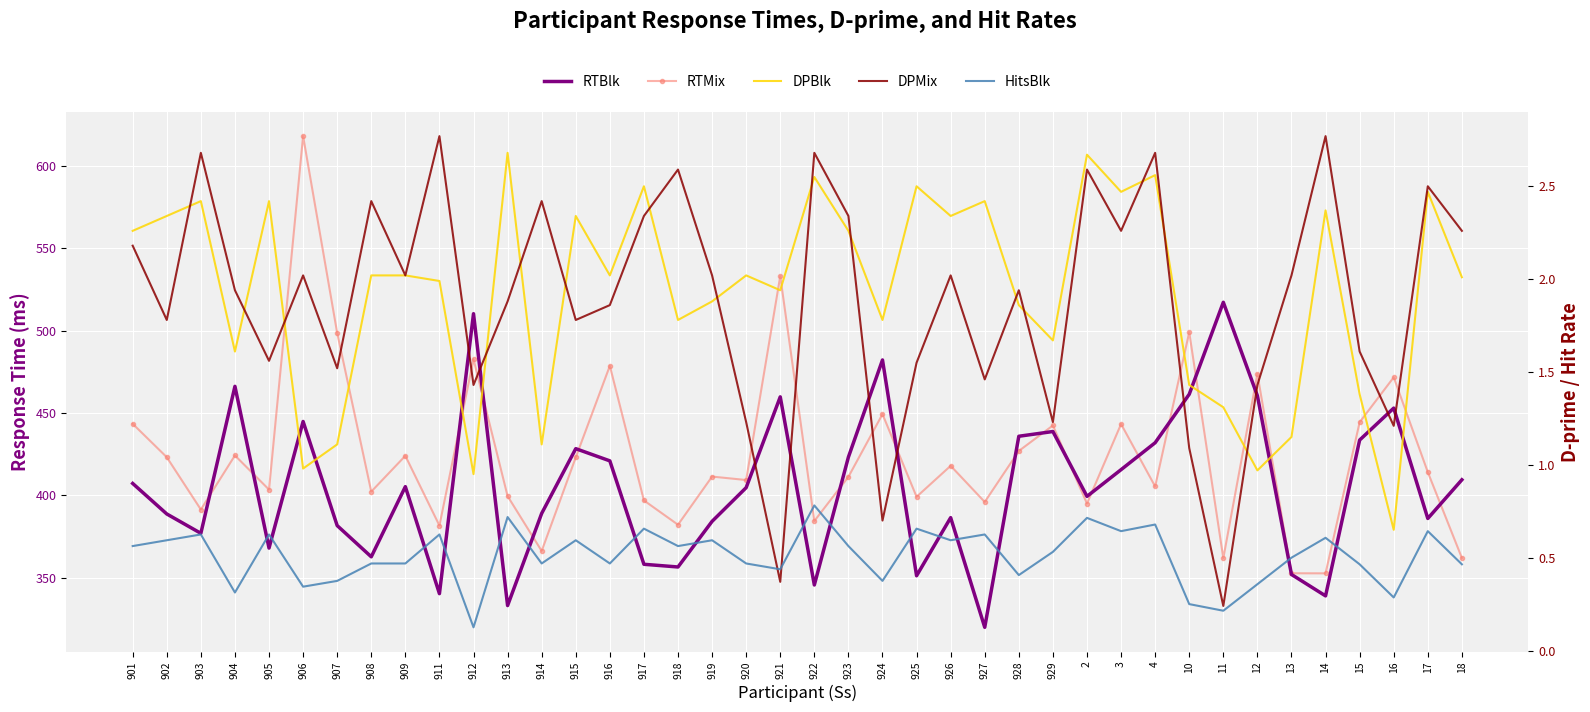

The DPBlk series shows 2.3 at 923. True or false?

True